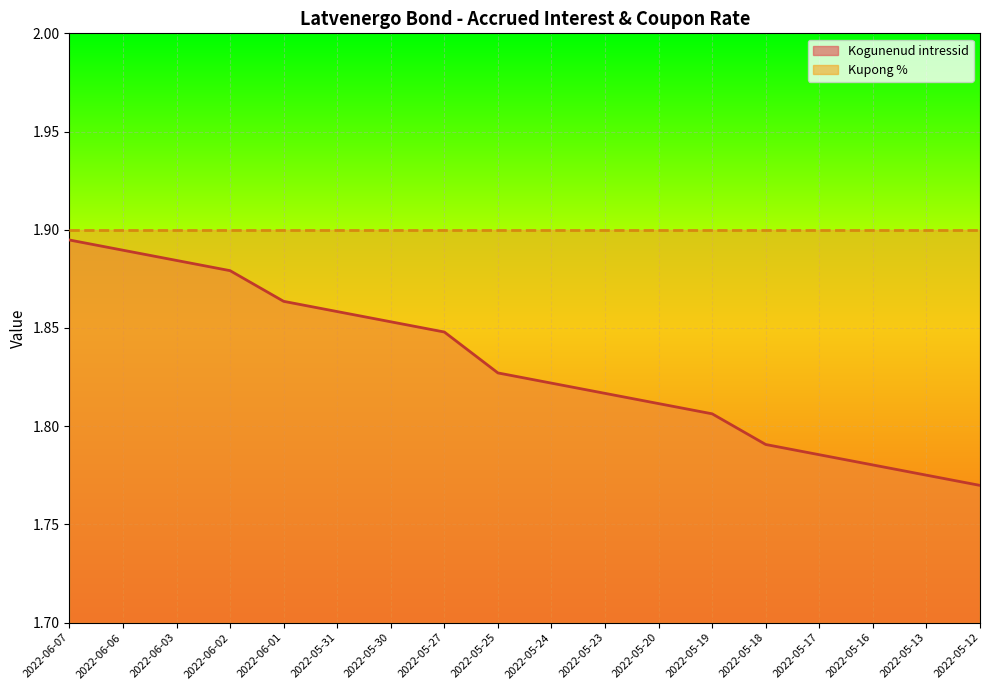

List the labels in order of value, largest first.

2022-06-07, 2022-06-06, 2022-06-03, 2022-06-02, 2022-06-01, 2022-05-31, 2022-05-30, 2022-05-27, 2022-05-25, 2022-05-24, 2022-05-23, 2022-05-20, 2022-05-19, 2022-05-18, 2022-05-17, 2022-05-16, 2022-05-13, 2022-05-12